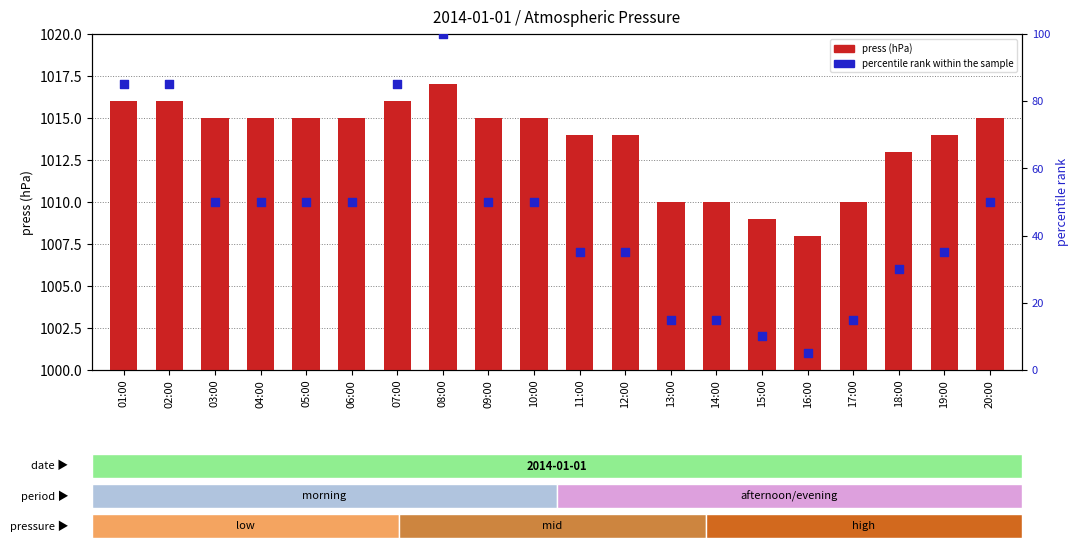

At how many categories does at least one series exceed 818?

20